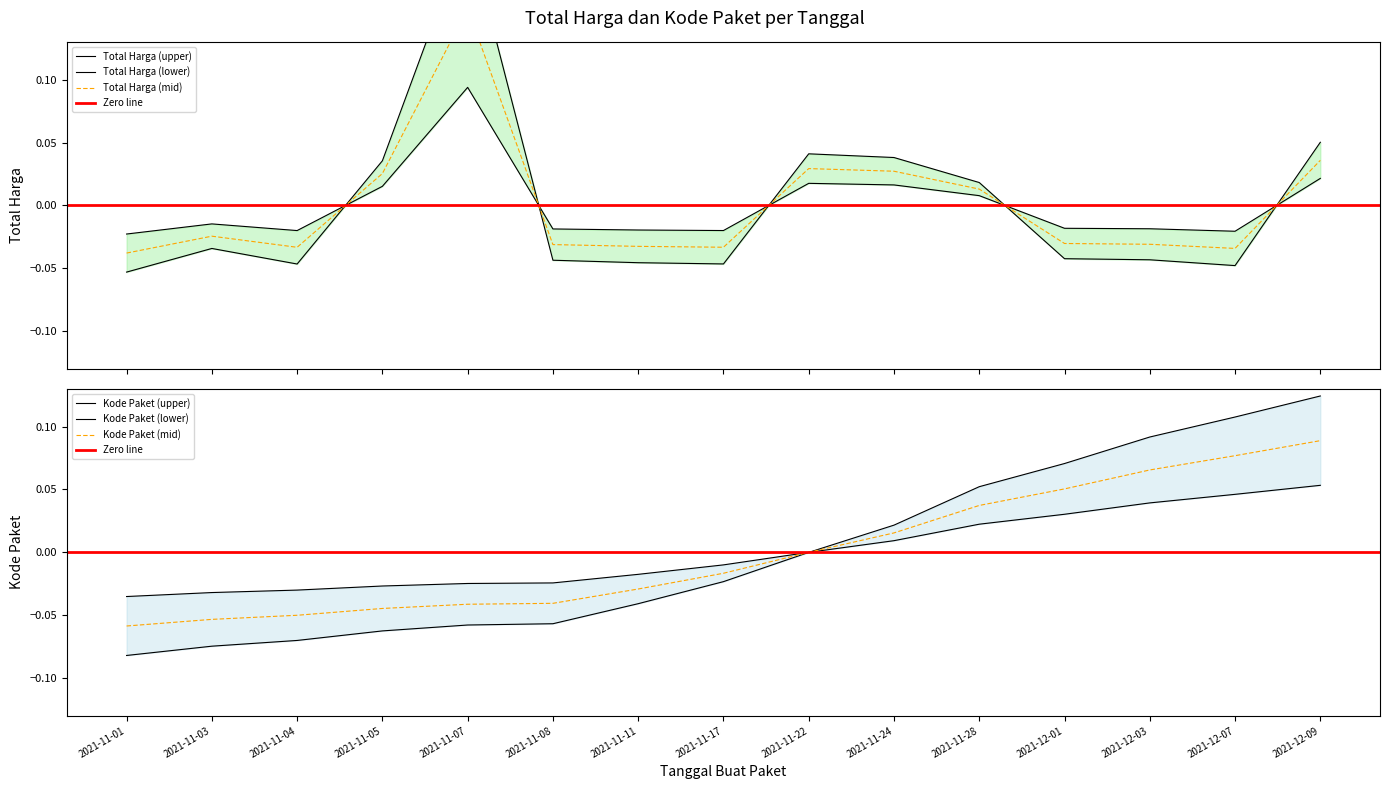

List the series in order of their overall mean, lowest first.

Total Harga, Kode Paket